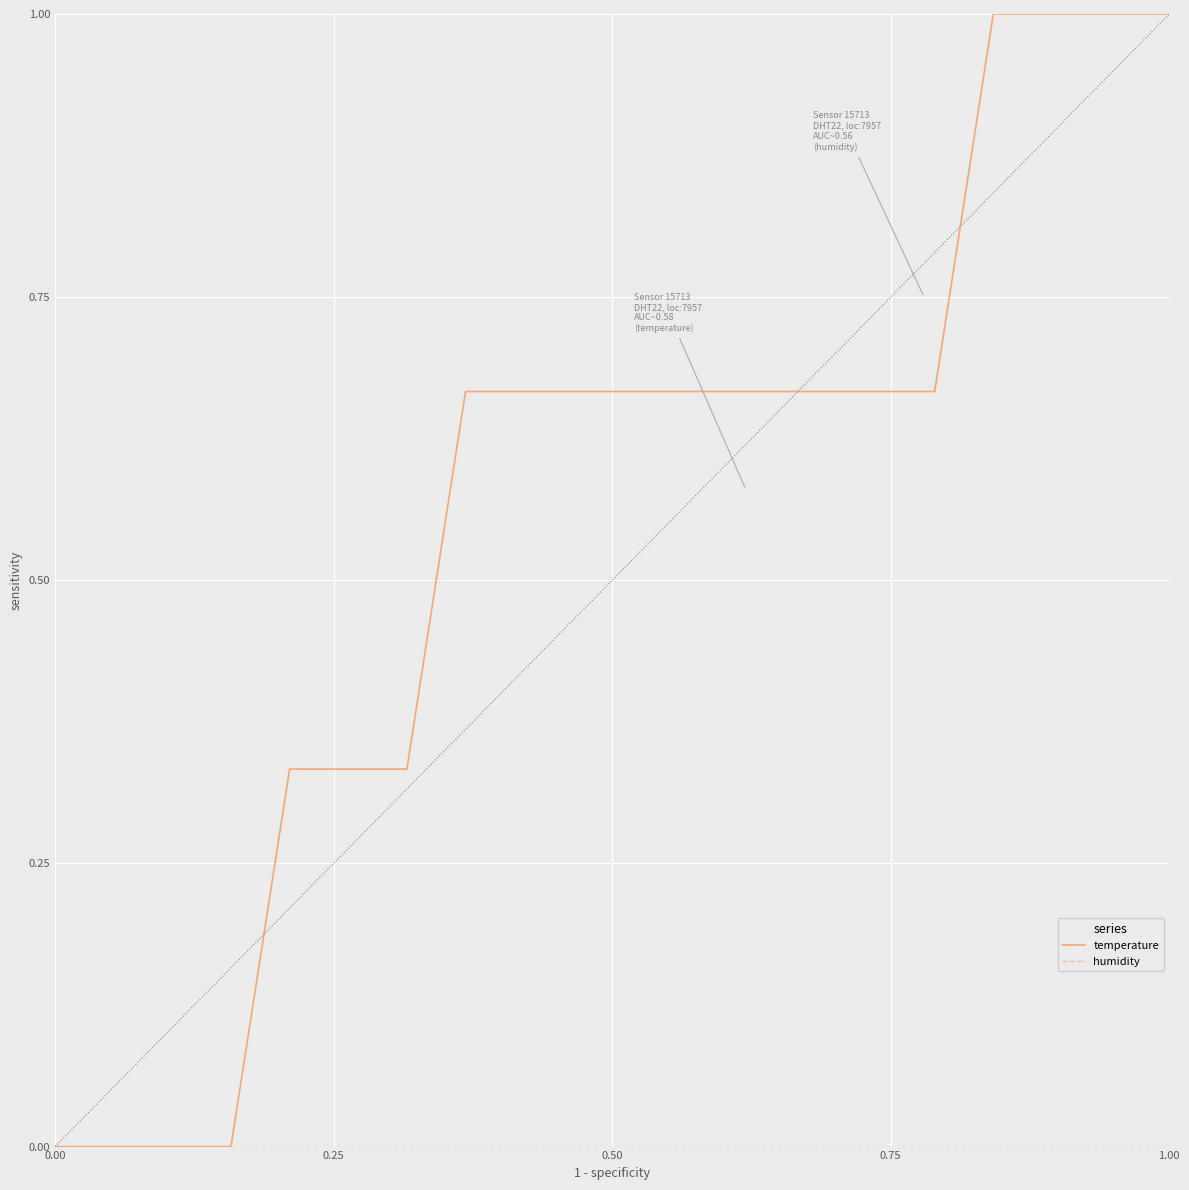

Which series has the widest spread of values?

temperature